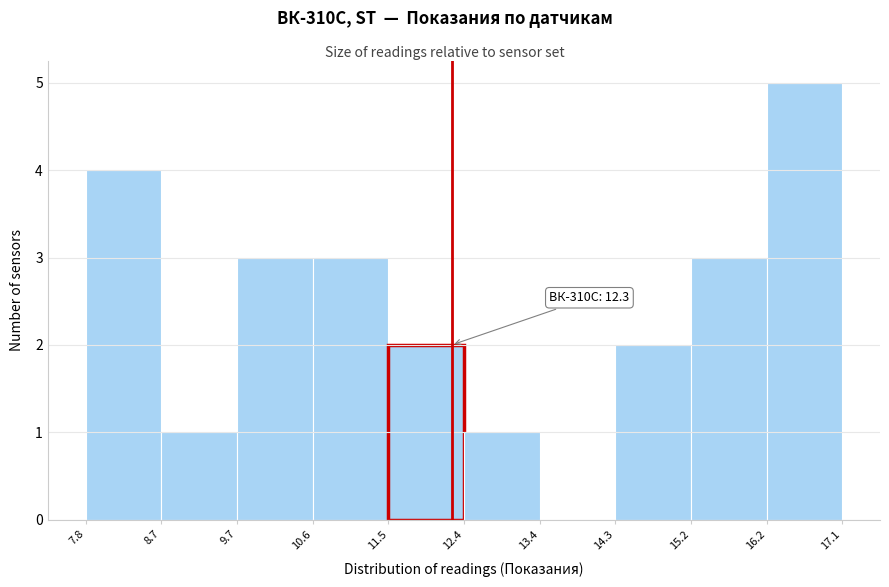

Which range on the x-axis has the tallest bar?

16.2 to 17.1